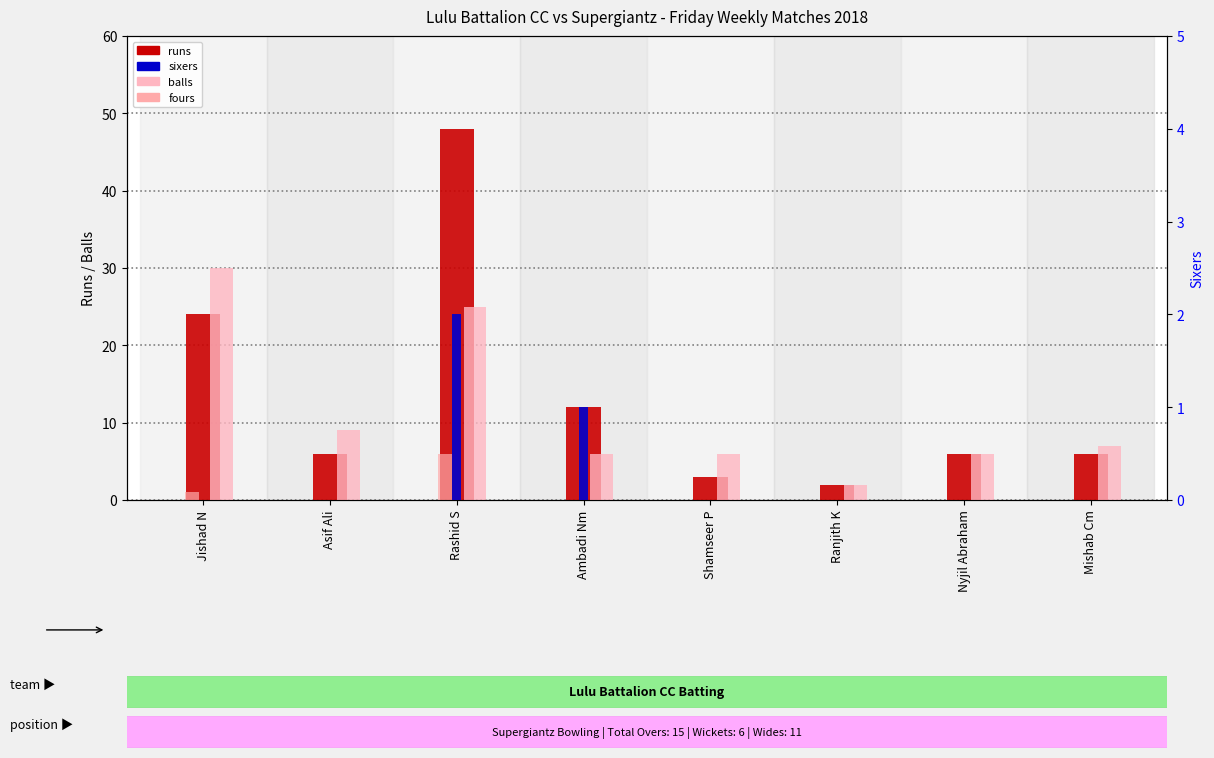

Reading left to right, extract all data points from this chart.

runs: 24	6	48	12	3	2	6	6
balls: 30	9	25	6	6	2	6	7
fours: 1	0	6	0	0	0	0	0
sixers: 0	0	2	1	0	0	0	0